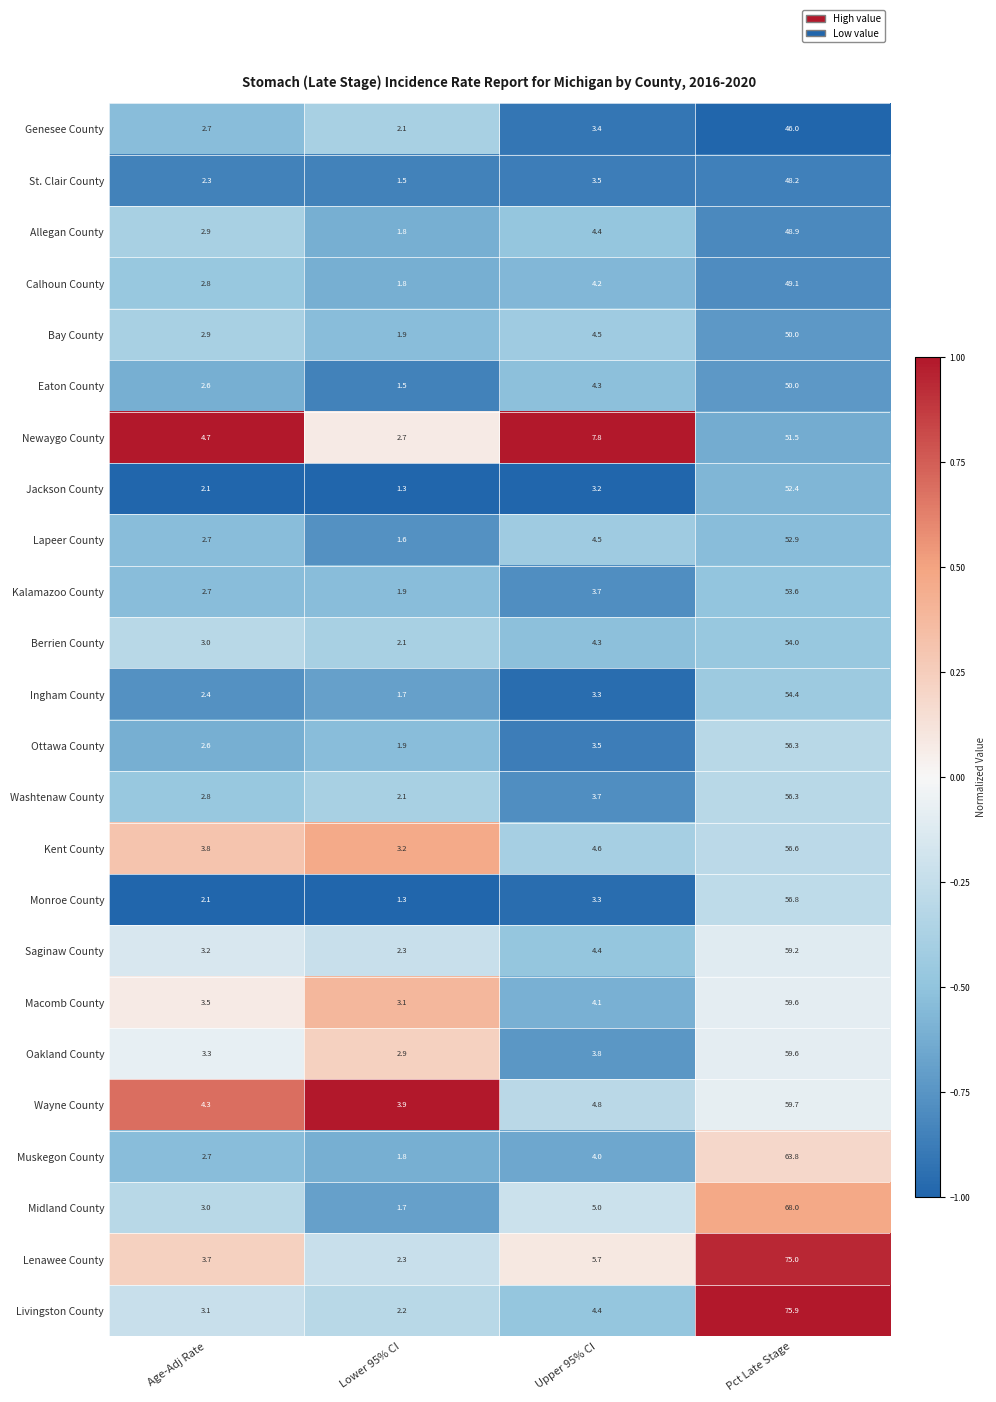

What is the sum of all Bay County values?

59.3